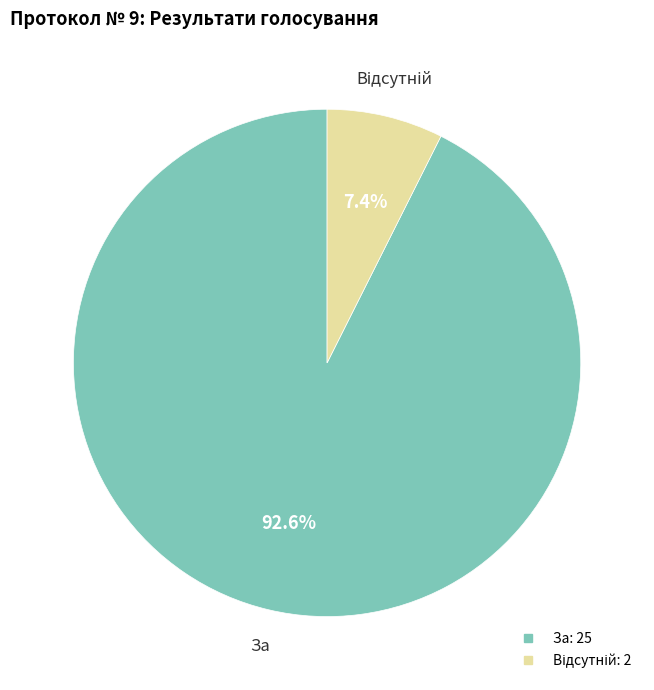

Does any single category account for the majority?

Yes